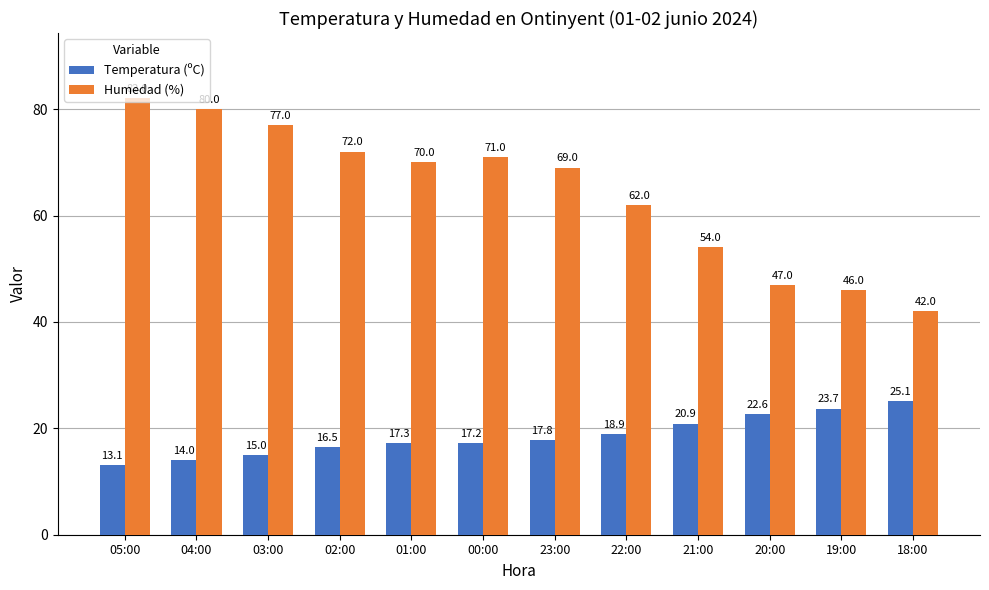

Reading right to left, what are all the values shown in this chart?

Temperatura (ºC): 18:00=25.1	19:00=23.7	20:00=22.6	21:00=20.9	22:00=18.9	23:00=17.8	00:00=17.2	01:00=17.3	02:00=16.5	03:00=15.0	04:00=14.0	05:00=13.1
Humedad (%): 18:00=42.0	19:00=46.0	20:00=47.0	21:00=54.0	22:00=62.0	23:00=69.0	00:00=71.0	01:00=70.0	02:00=72.0	03:00=77.0	04:00=80.0	05:00=82.0